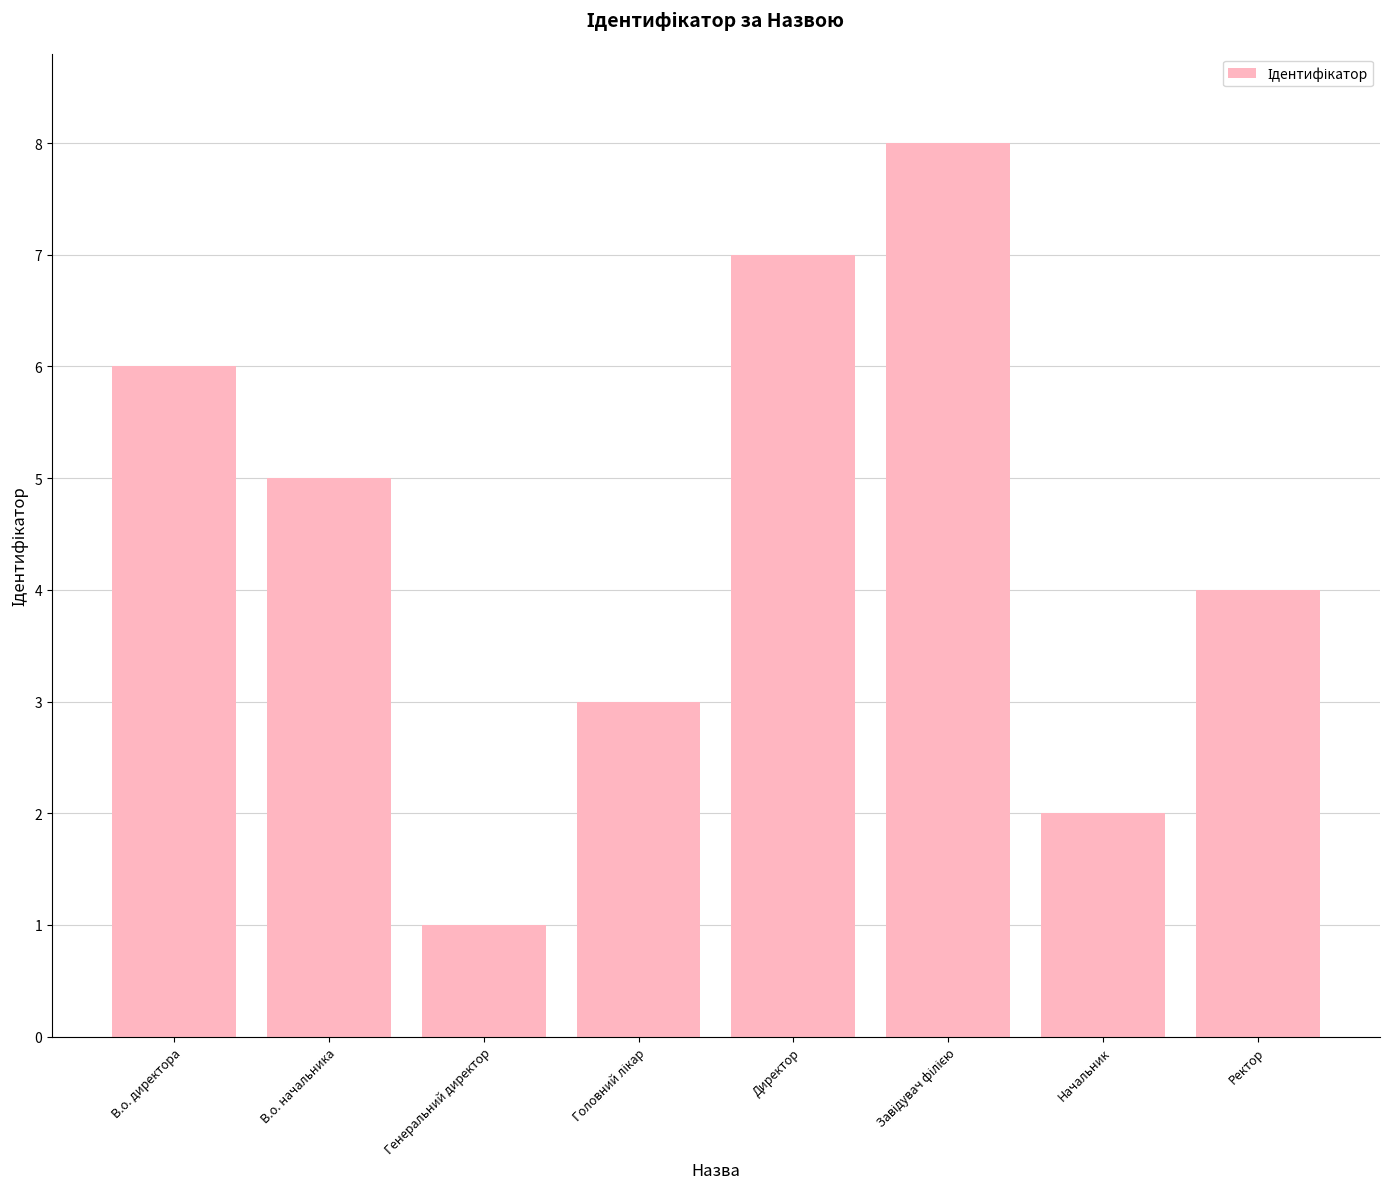

Which category has the lowest value across all series?

Генеральний директор